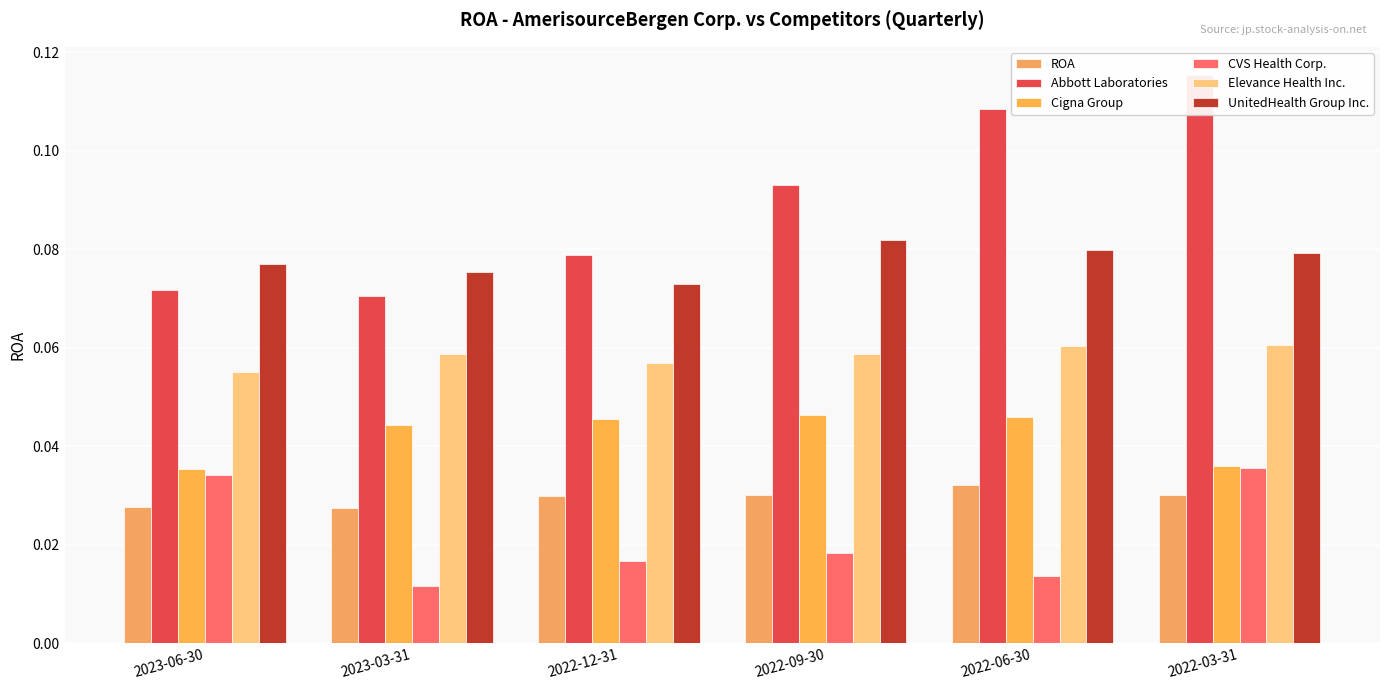

The CVS Health Corp. series shows 0.0 at 2023-06-30. True or false?

True